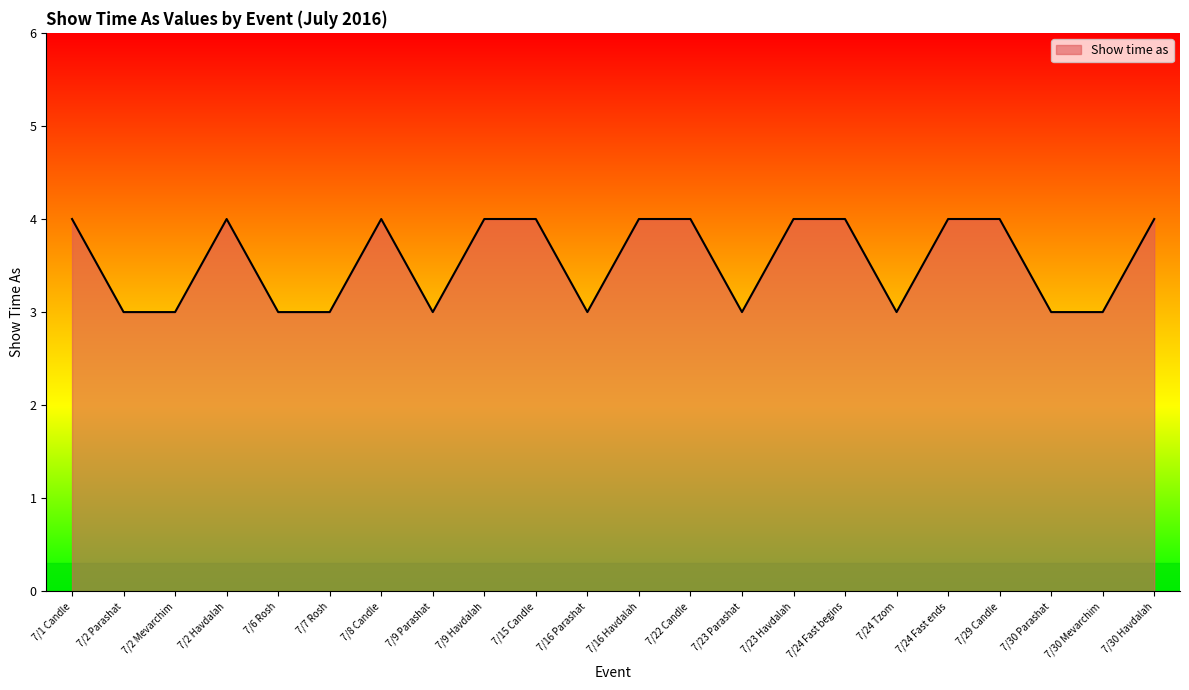

What is the average value?

4